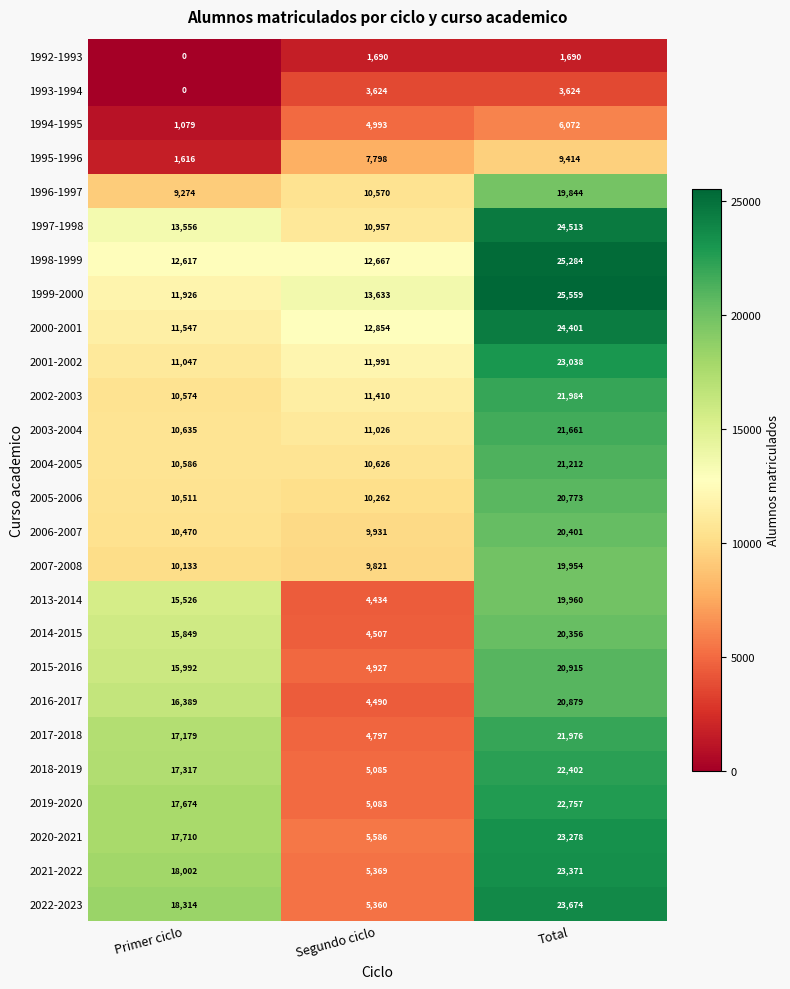

What is the average value of the 1999-2000 series?

17039